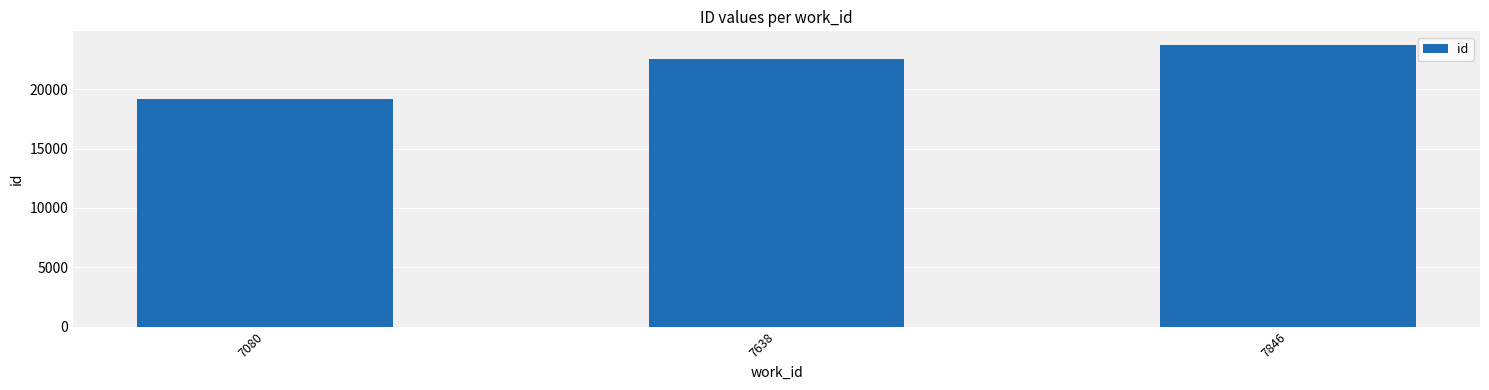

Rank the categories by value from lowest to highest.

7080, 7638, 7846